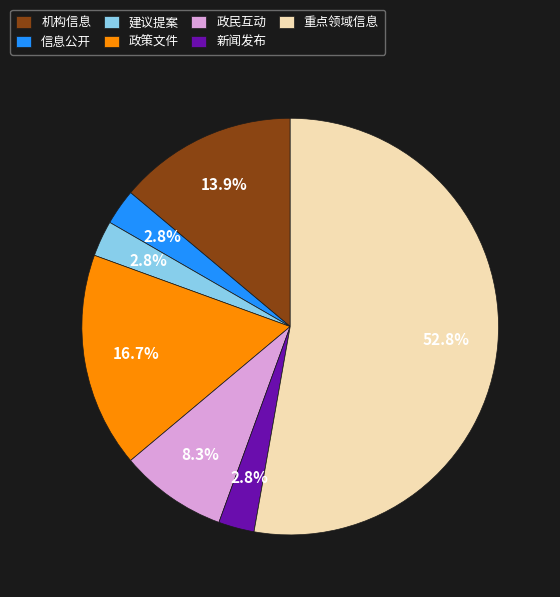

Is it true that 政策文件 is 27% of the pie?

False